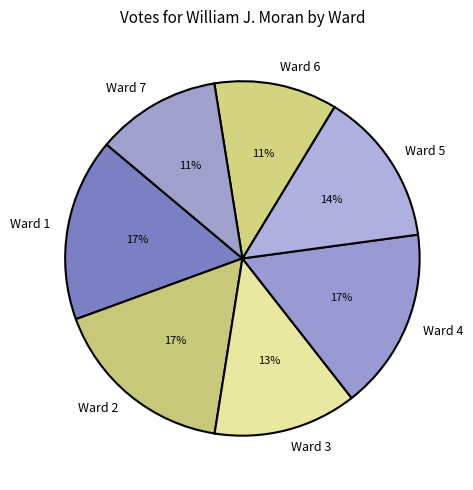

Is there any slice that represents more than half of the pie?

No